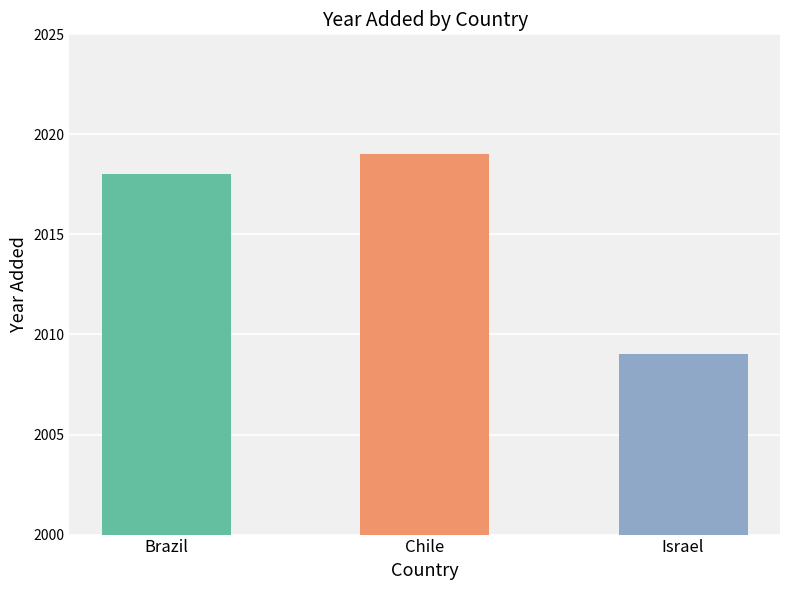

Rank the categories by value from highest to lowest.

Chile, Brazil, Israel